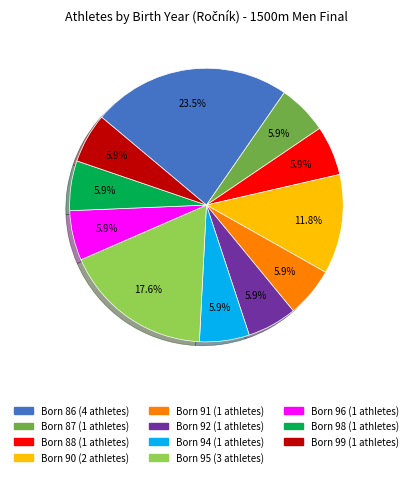

How many slices are in this pie chart?

11